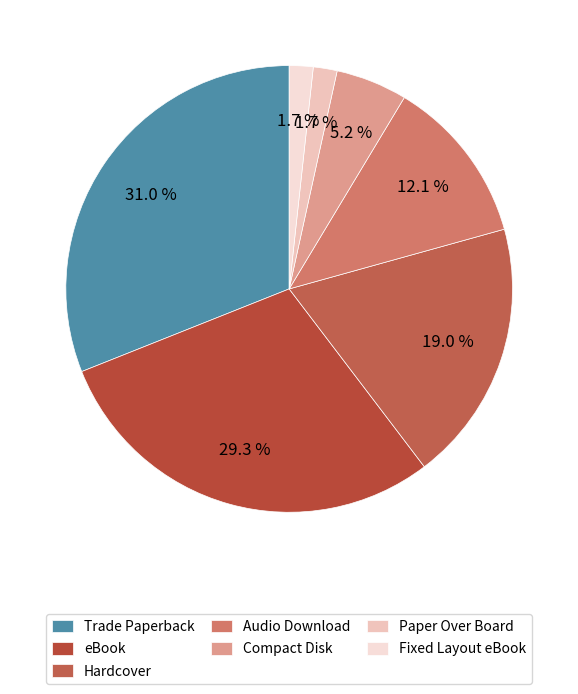

Is it true that Audio Download is 12% of the pie?

True